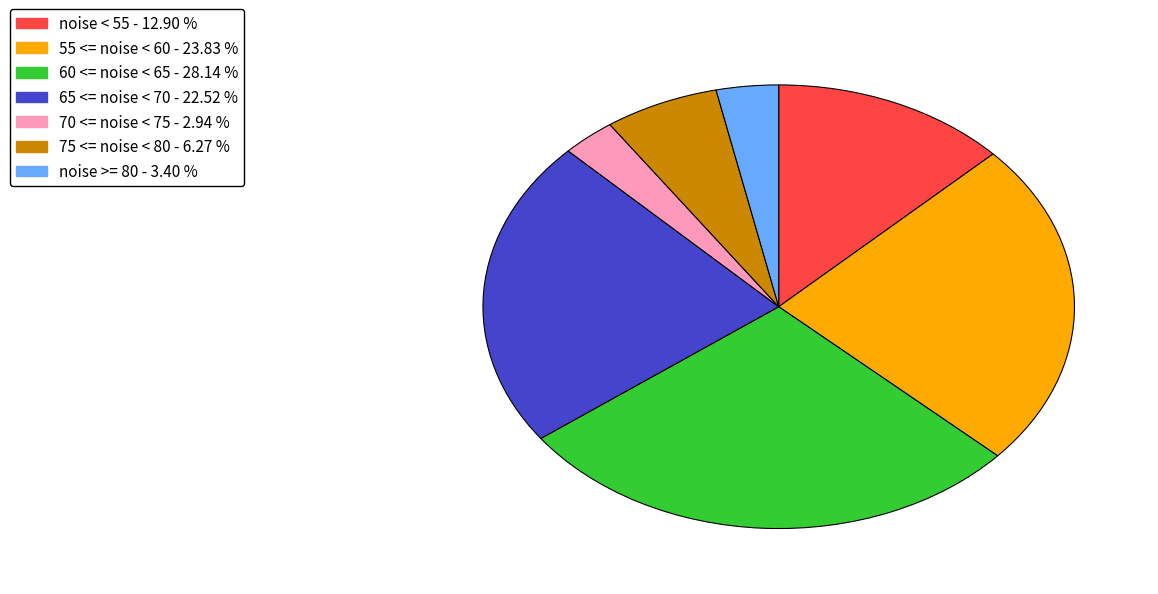

Is there any slice that represents more than half of the pie?

No